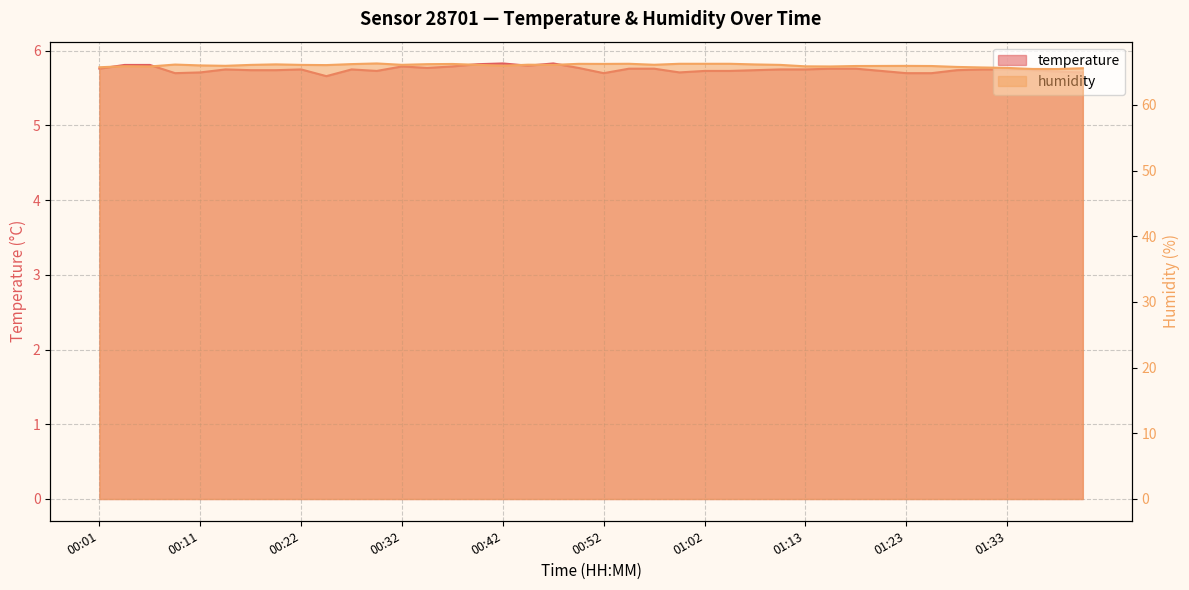

What is the difference between the maximum and minimum values in the temperature series?

0.2